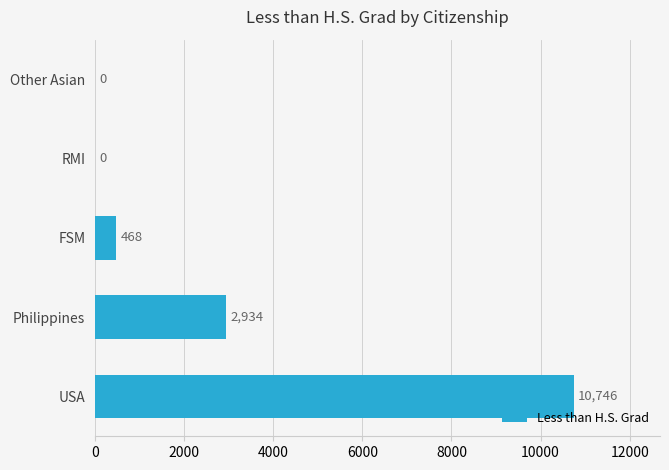

Reading bottom to top, transcribe all the data shown in this chart.

USA=10746	Philippines=2934	FSM=468	RMI=0	Other Asian=0